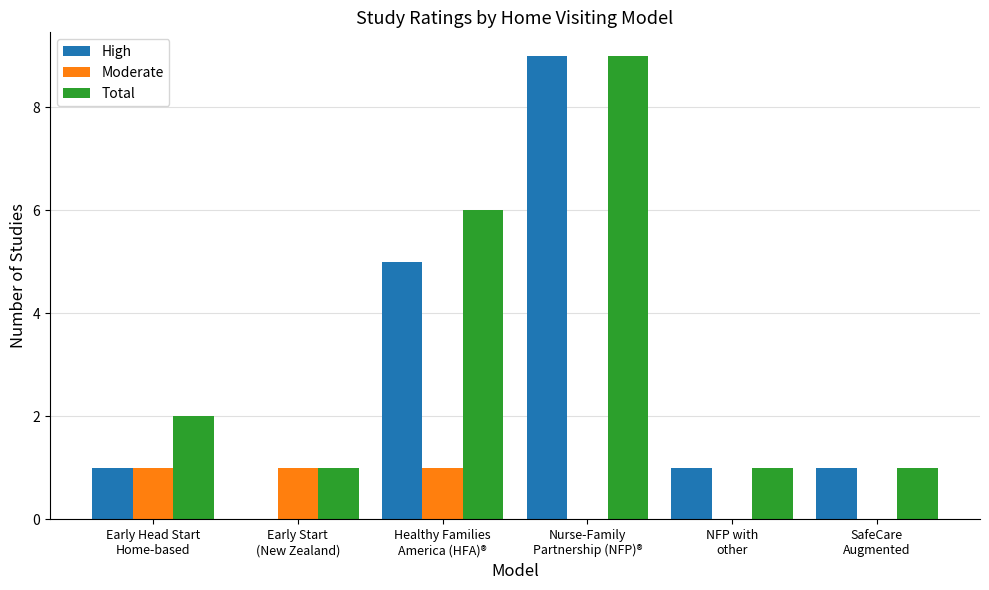

Reading right to left, what are all the values shown in this chart?

High: SafeCare
Augmented=1	NFP with
other=1	Nurse-Family
Partnership (NFP)®=9	Healthy Families
America (HFA)®=5	Early Start
(New Zealand)=0	Early Head Start
Home-based=1
Moderate: SafeCare
Augmented=0	NFP with
other=0	Nurse-Family
Partnership (NFP)®=0	Healthy Families
America (HFA)®=1	Early Start
(New Zealand)=1	Early Head Start
Home-based=1
Total: SafeCare
Augmented=1	NFP with
other=1	Nurse-Family
Partnership (NFP)®=9	Healthy Families
America (HFA)®=6	Early Start
(New Zealand)=1	Early Head Start
Home-based=2